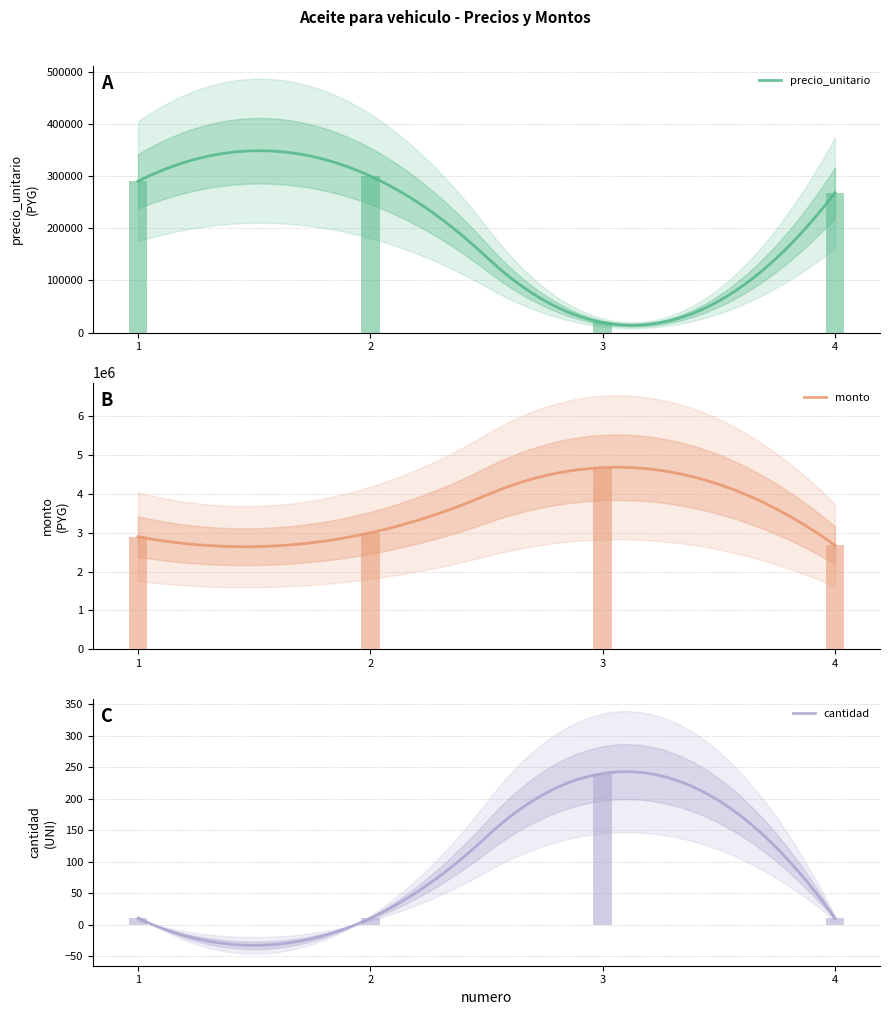

What is the value of the cantidad bar at the 4th from the left?

10